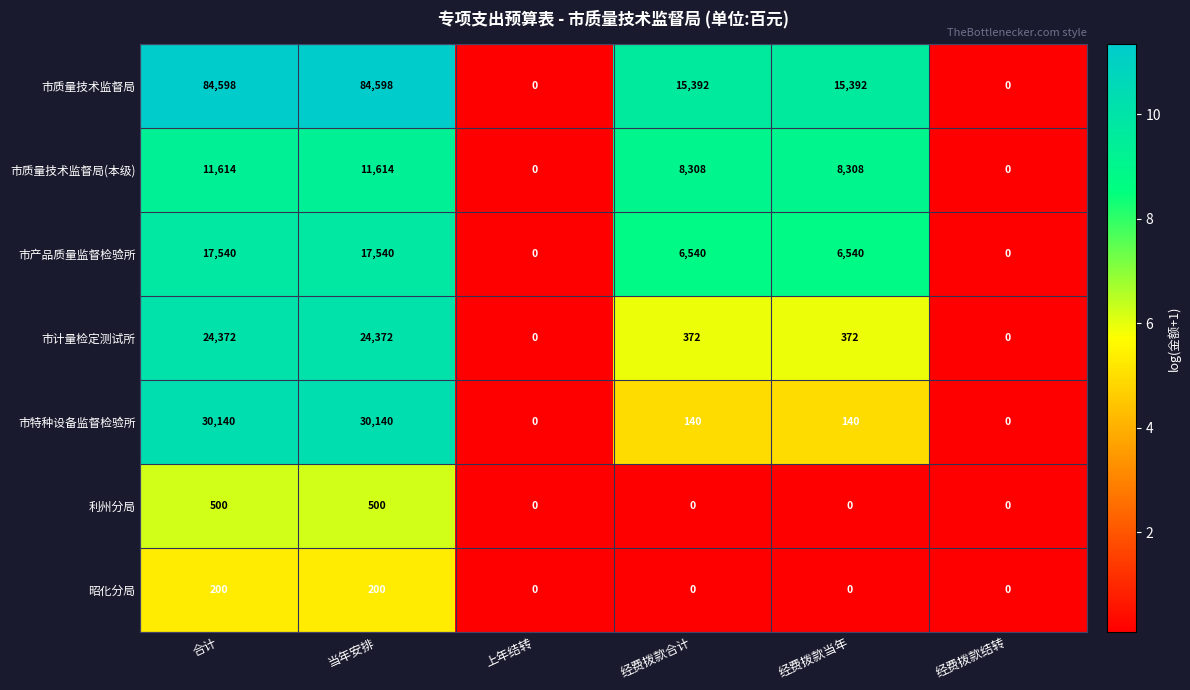

What value does the 市计量检定测试所 series have at 经费拨款合计, to the nearest 10?

370